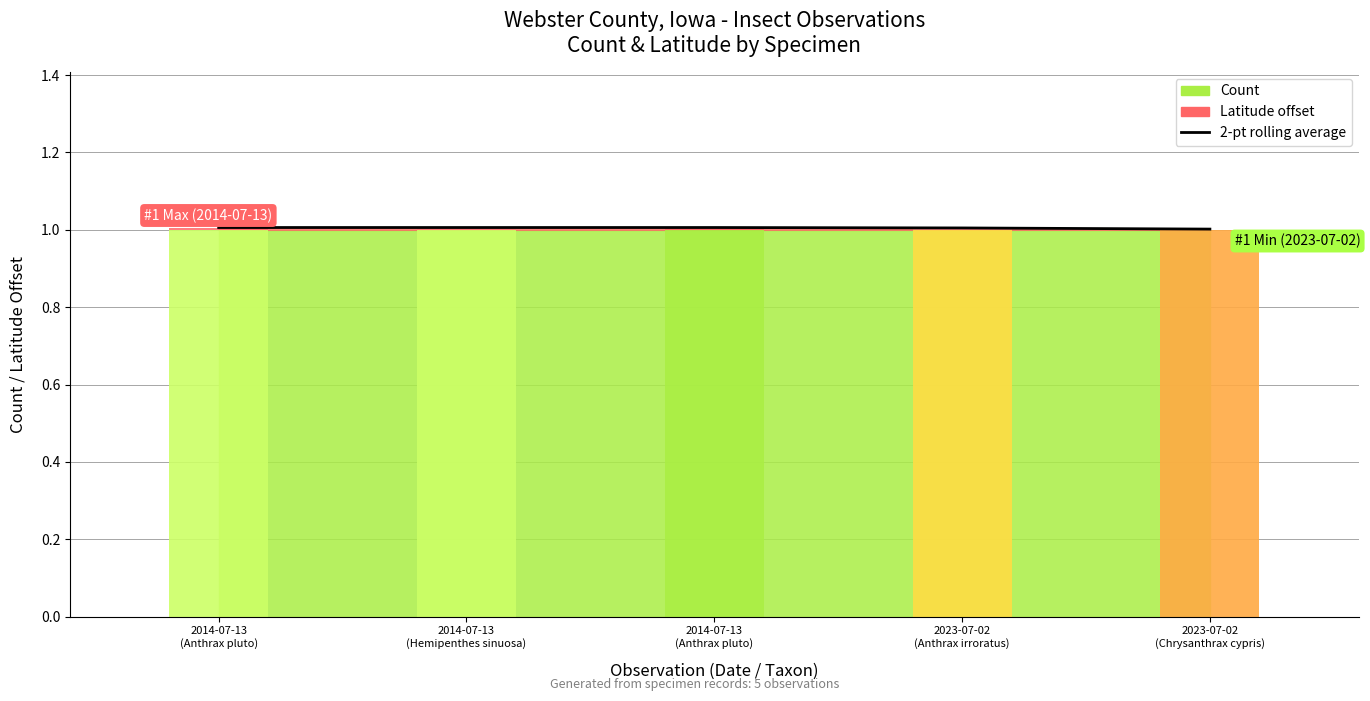

Rank the categories by value from lowest to highest.

2023-07-02
(Chrysanthrax cypris), 2023-07-02
(Anthrax irroratus), 2014-07-13
(Anthrax pluto), 2014-07-13
(Hemipenthes sinuosa), 2014-07-13
(Anthrax pluto)